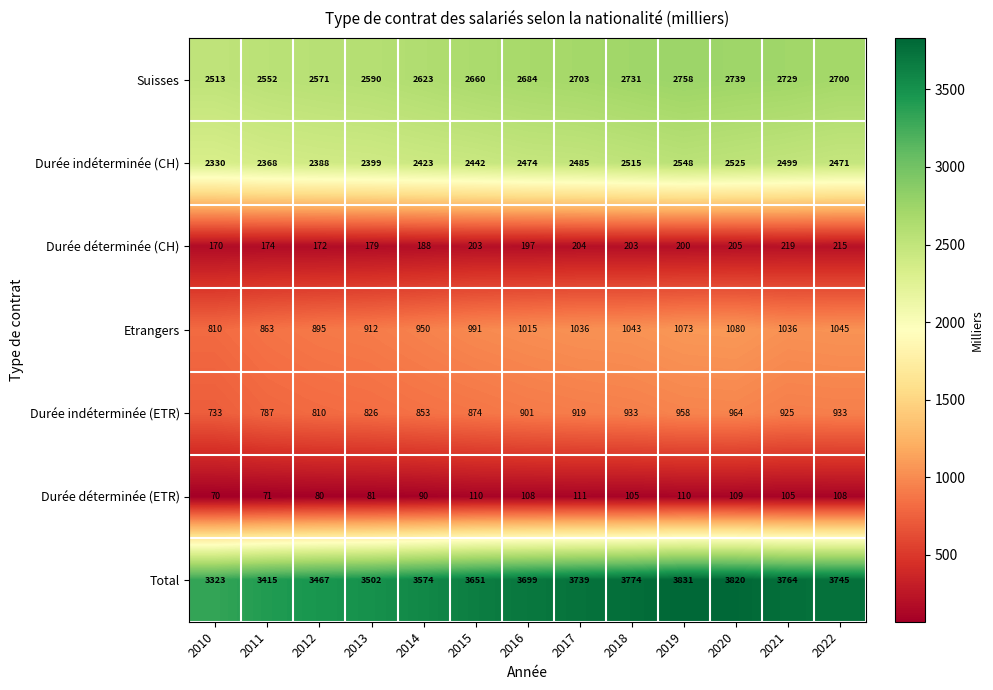

What is the difference between the highest and lowest values at 2015?

3541